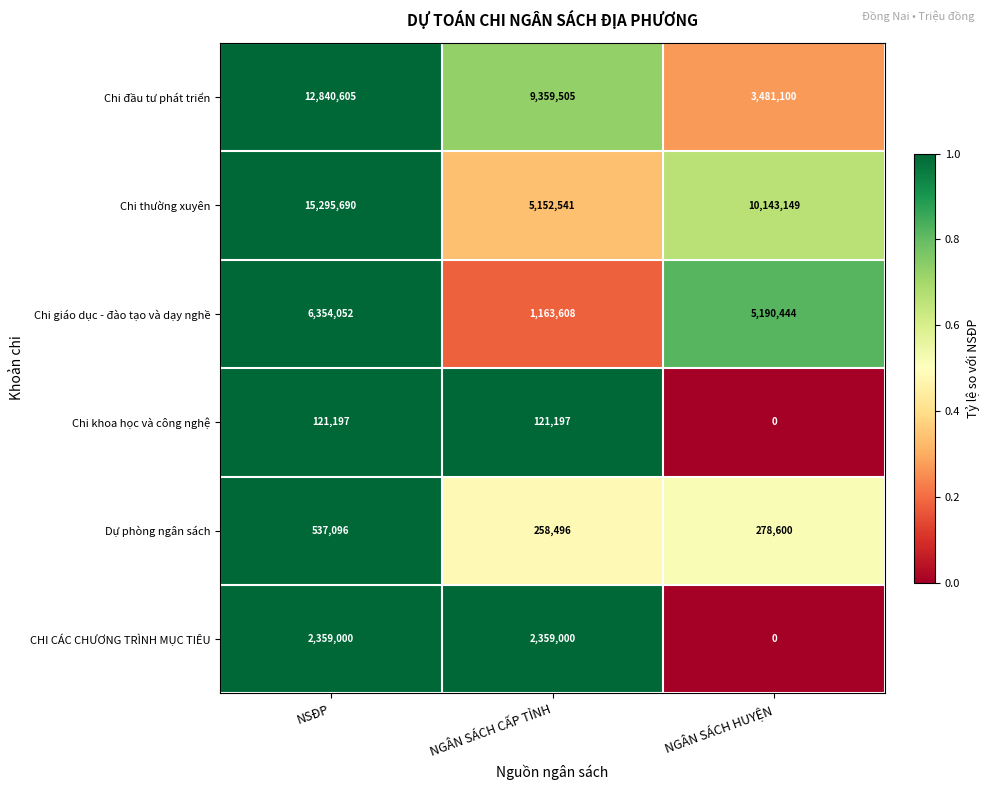

Rank the series by their maximum value, from highest to lowest.

Chi thường xuyên, Chi đầu tư phát triển, Chi giáo dục - đào tạo và dạy nghề, CHI CÁC CHƯƠNG TRÌNH MỤC TIÊU, Dự phòng ngân sách, Chi khoa học và công nghệ